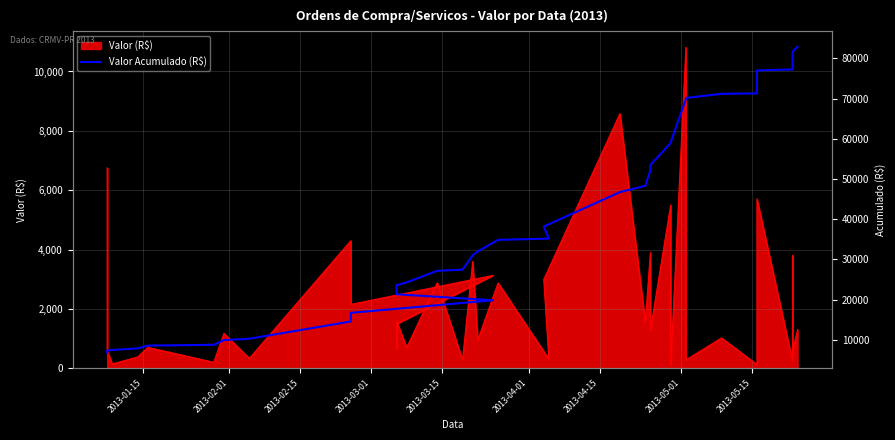

How many lines are shown in the chart?

1